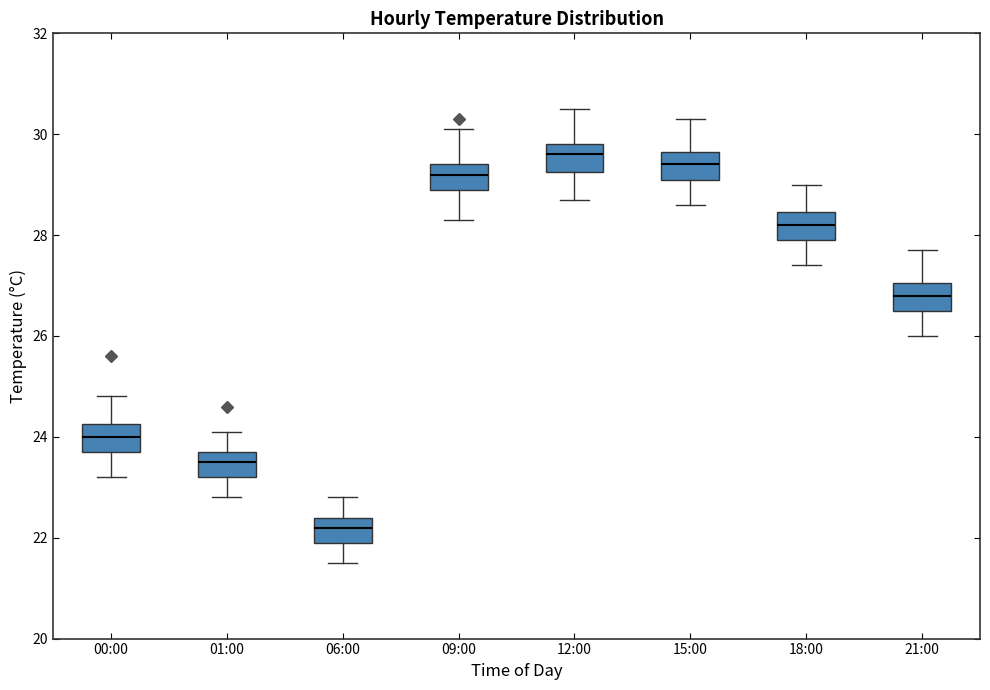

Reading left to right, transcribe this box plot: for each box, give where its median line is, the range the box spans, and where its two whiskers end, as read against the y-axis. The values are not printed on the chart, so give them approximately, as read against the axis.

00:00: median 24.0, box 23.8 to 24.2, whiskers 23.2 to 24.8
01:00: median 23.6, box 23.2 to 23.8, whiskers 22.8 to 24.2
06:00: median 22.2, box 22.0 to 22.4, whiskers 21.6 to 22.8
09:00: median 29.2, box 29.0 to 29.4, whiskers 28.4 to 30.2
12:00: median 29.6, box 29.2 to 29.8, whiskers 28.8 to 30.6
15:00: median 29.4, box 29.2 to 29.6, whiskers 28.6 to 30.4
18:00: median 28.2, box 28.0 to 28.4, whiskers 27.4 to 29.0
21:00: median 26.8, box 26.6 to 27.0, whiskers 26.0 to 27.8